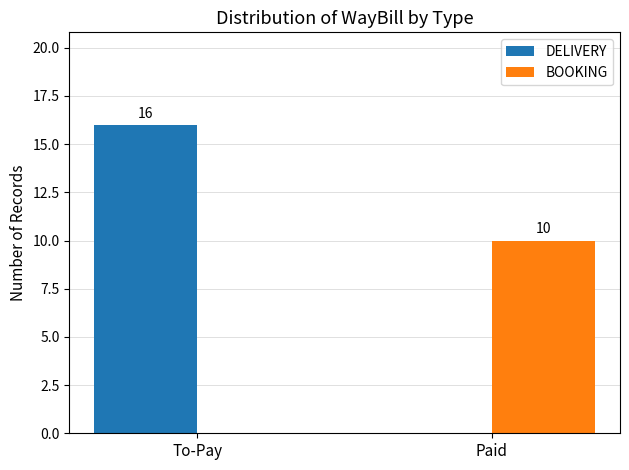

Reading left to right, transcribe all the data shown in this chart.

DELIVERY: To-Pay=16	Paid=0
BOOKING: To-Pay=0	Paid=10